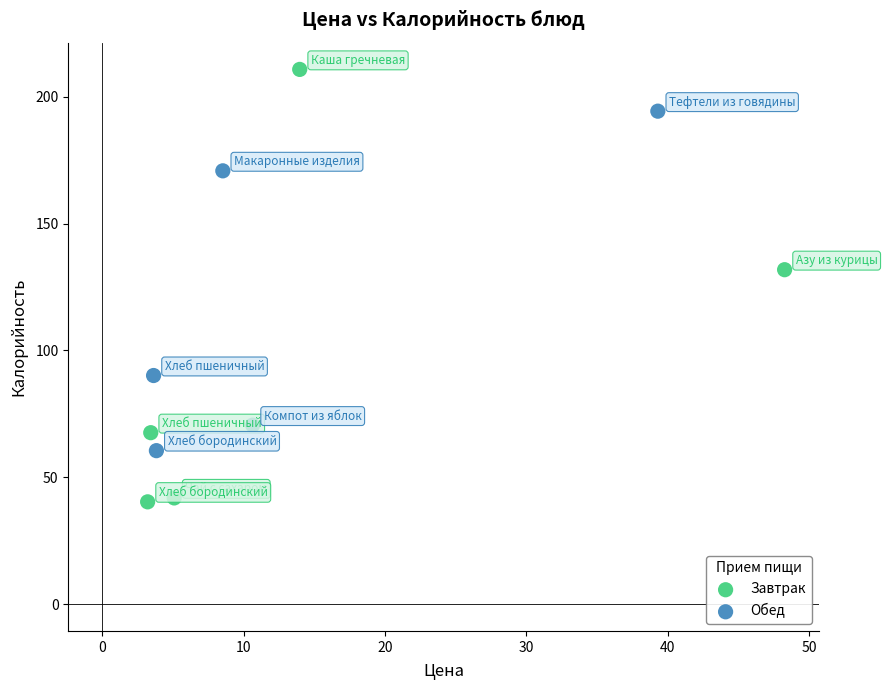

Which series contains the highest Y value?

Завтрак